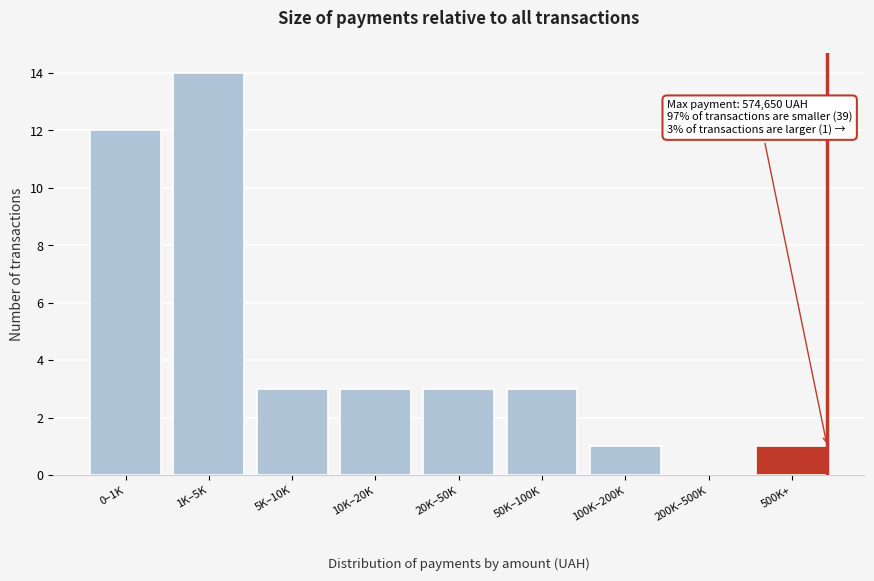

Reading right to left, what are all the values shown in this chart?

500K+=1	200K–500K=0	100K–200K=1	50K–100K=3	20K–50K=3	10K–20K=3	5K–10K=3	1K–5K=14	0–1K=12